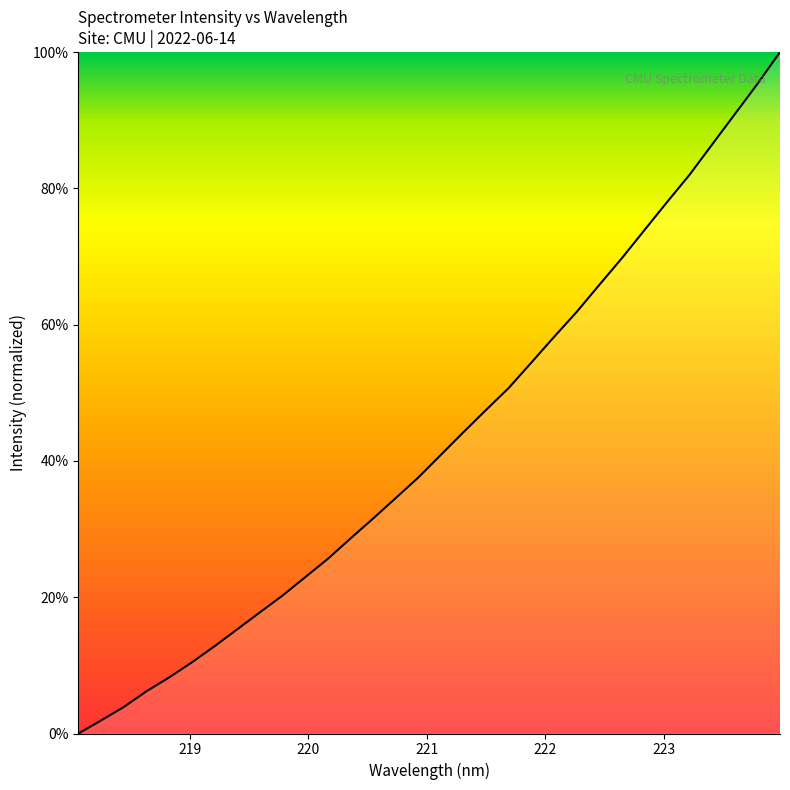

Reading left to right, transcribe all the data shown in this chart.

0.0	1.9	3.9	6.2	8.2	10.4	12.8	15.3	17.8	20.2	22.9	25.6	28.6	31.5	34.5	37.5	40.9	44.2	47.5	50.7	54.4	58.2	61.8	65.8	69.7	73.9	78.0	82.0	86.5	90.9	95.3	100.0